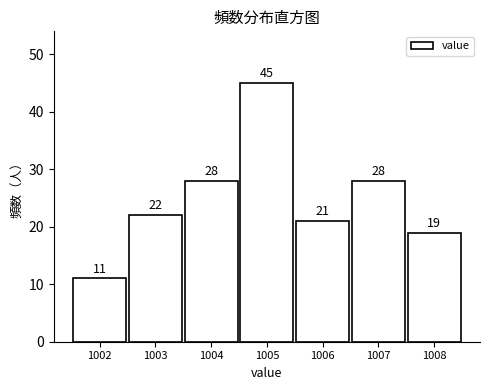

Reading left to right, what are all the values shown in this chart?

11	22	28	45	21	28	19